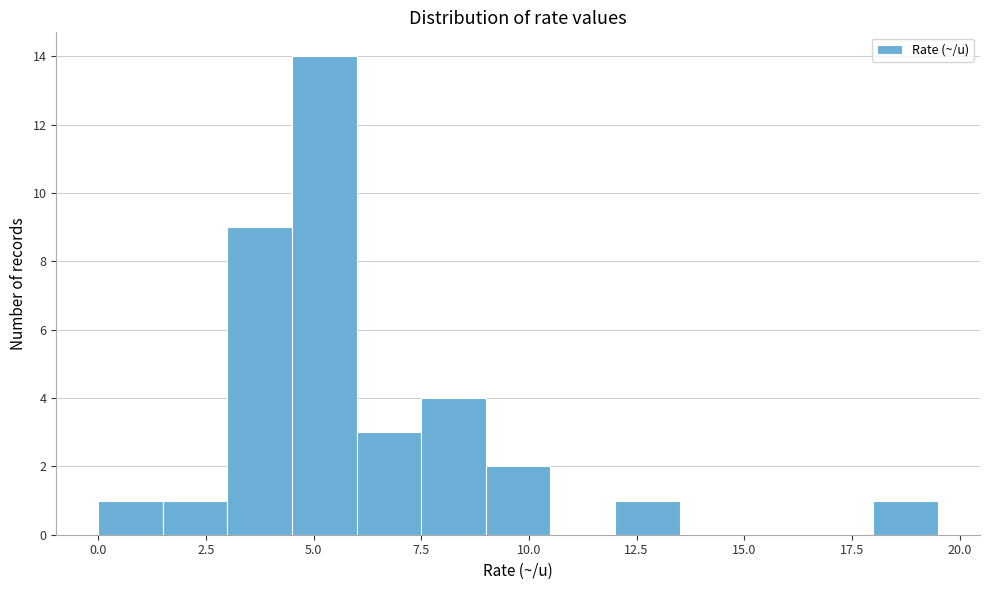

Read against the x-axis, roughly where is the centre of the tallest bar?

5.5